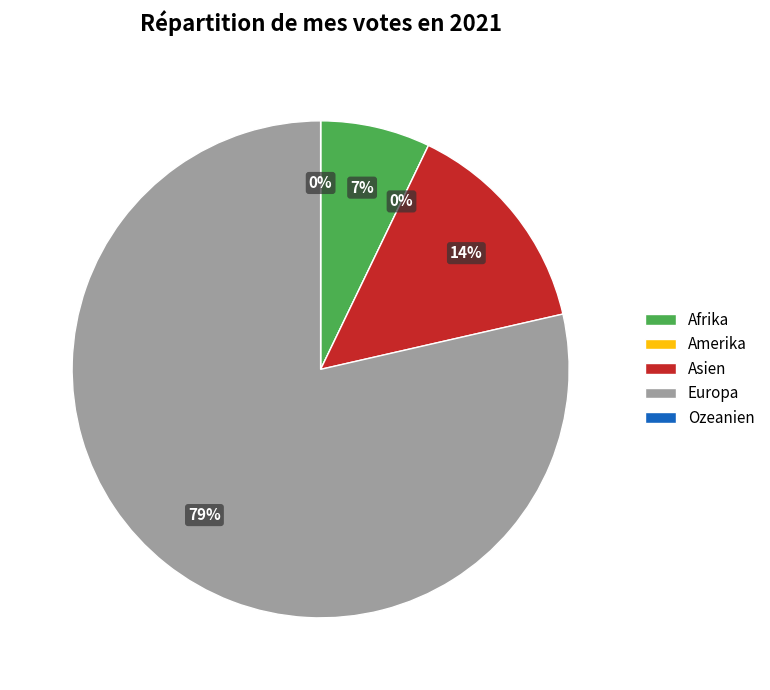

To the nearest percent, what percentage of the pie is Europa?

79%